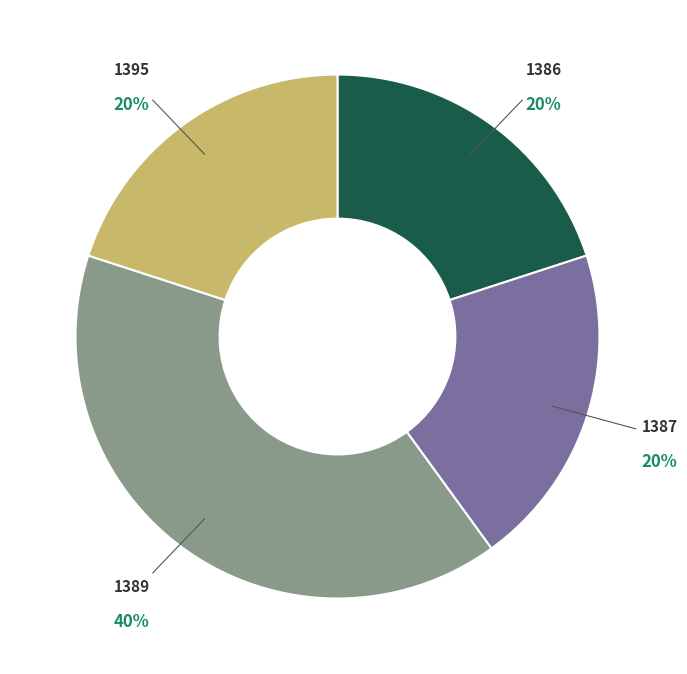

What percentage is the 1386 slice, to the nearest percent?

20%